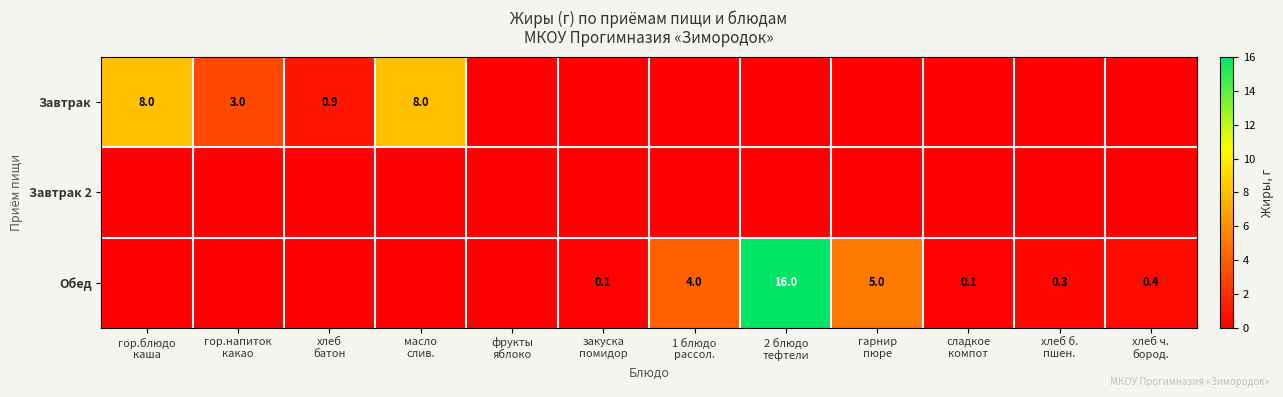

Is it true that Обед equals -6.1 at масло слив.?

False